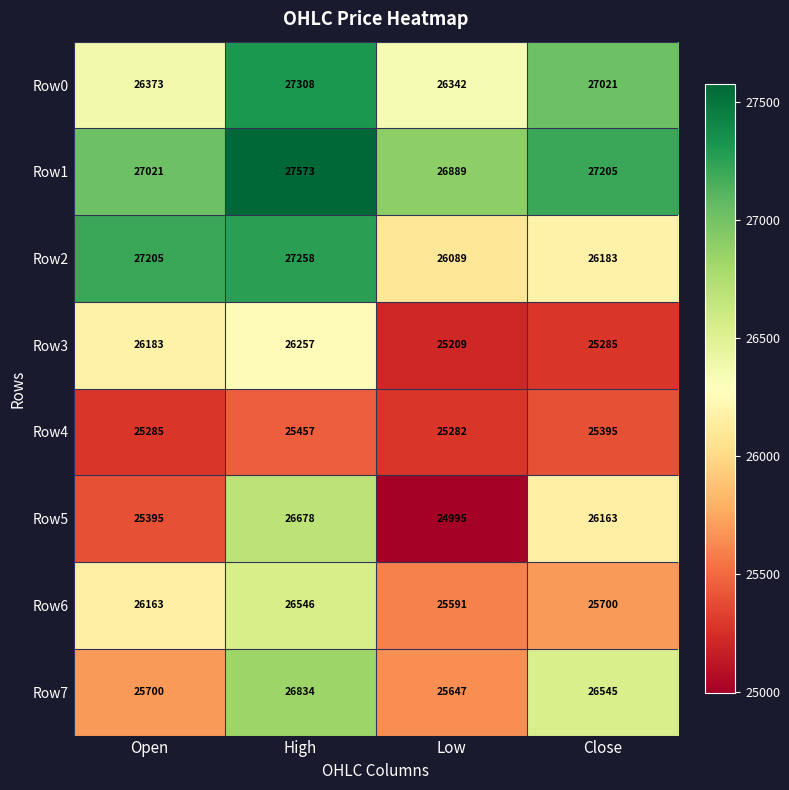

At Open, list the series in order from largest to smallest.

Row2, Row1, Row0, Row3, Row6, Row7, Row5, Row4